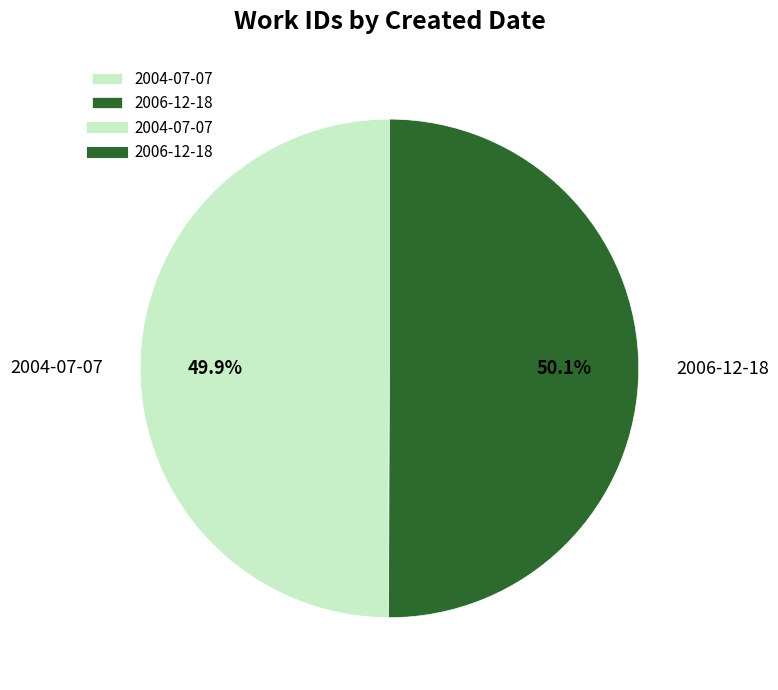

How many slices are in this pie chart?

2